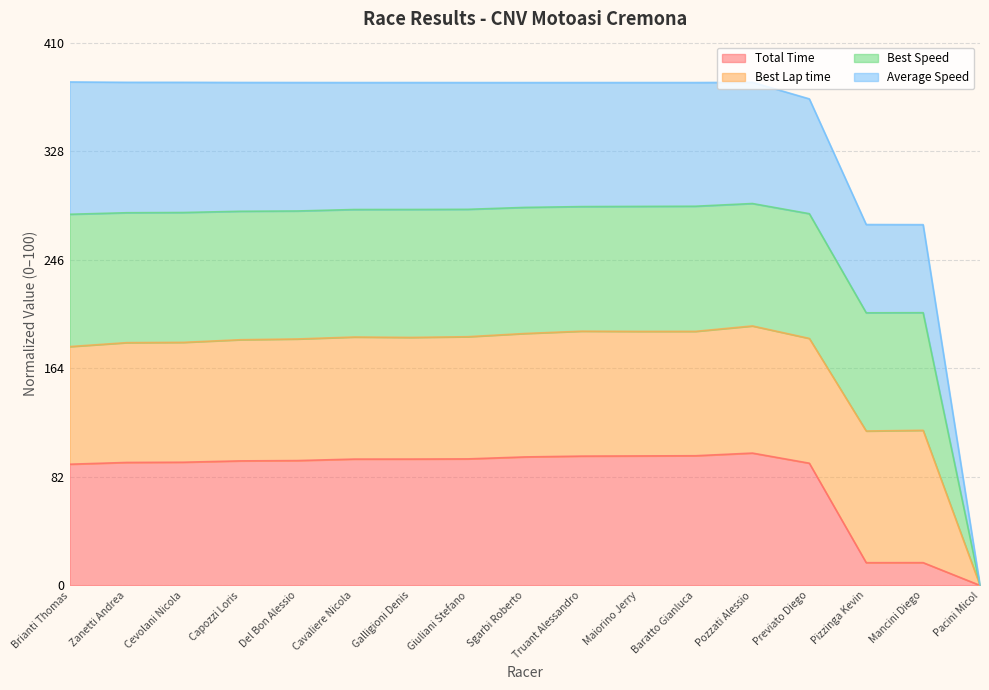

What is the value of the Total Time point at the 16th from the left?

17.2